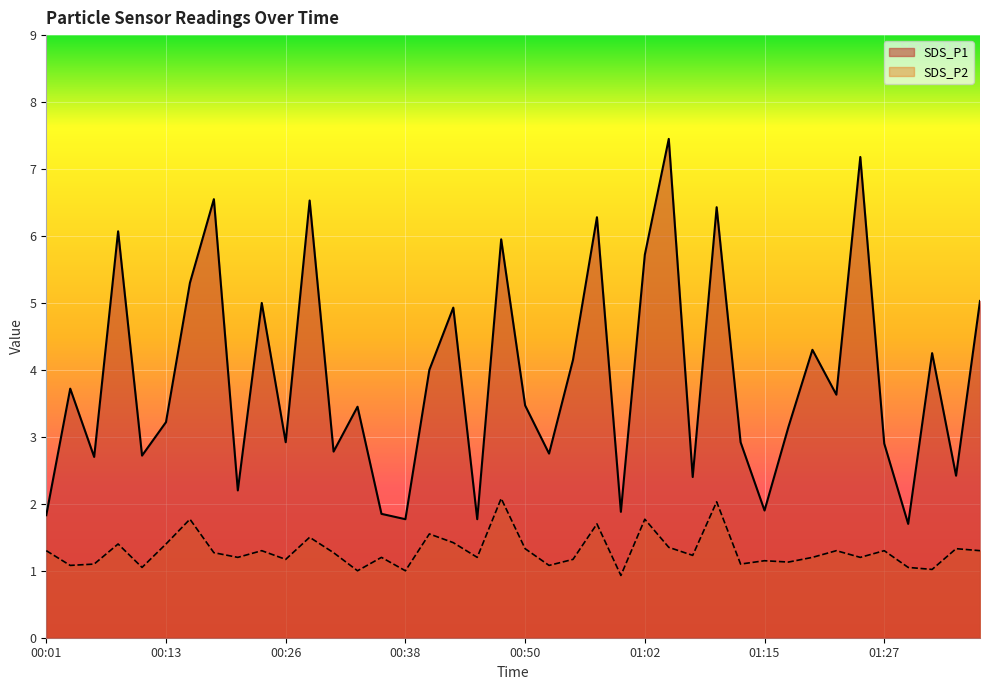

Is the value of SDS_P2 at 00:57 greater than the value of SDS_P1 at 00:43?

No